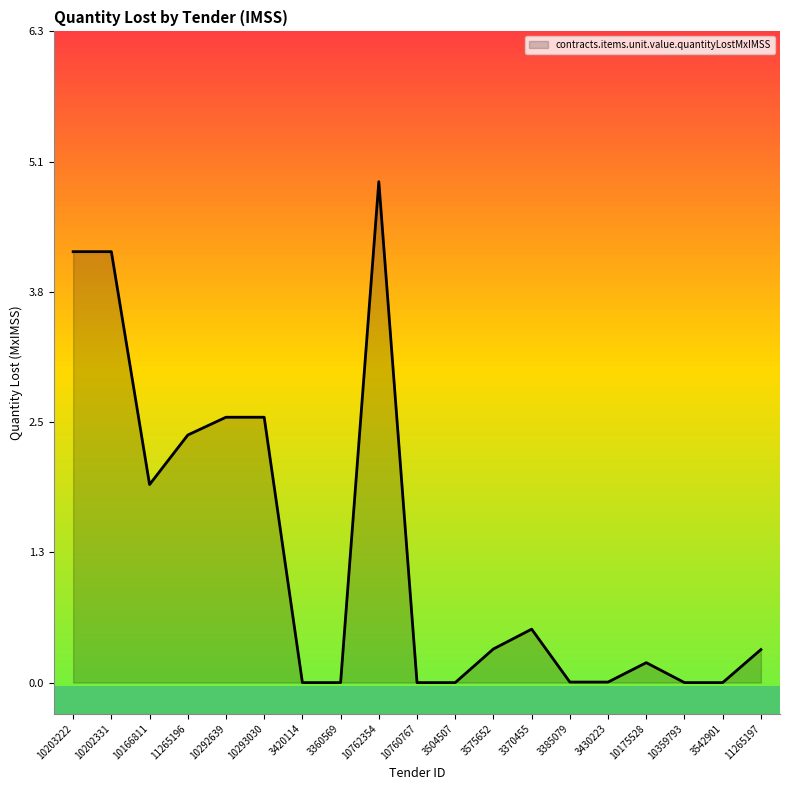

What position from the right is 3575652?

8